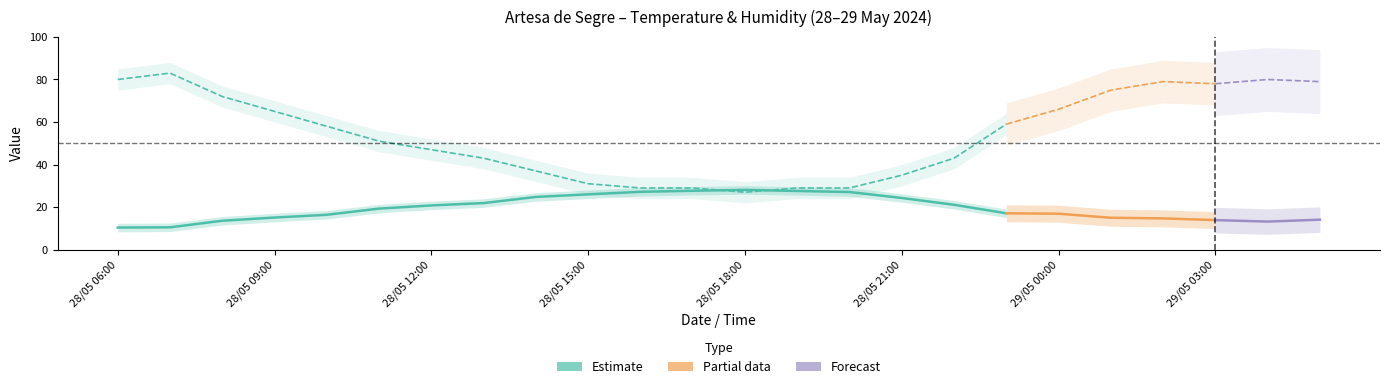

Which category has the highest value in the Humidity (%) series?

28/05 07:00